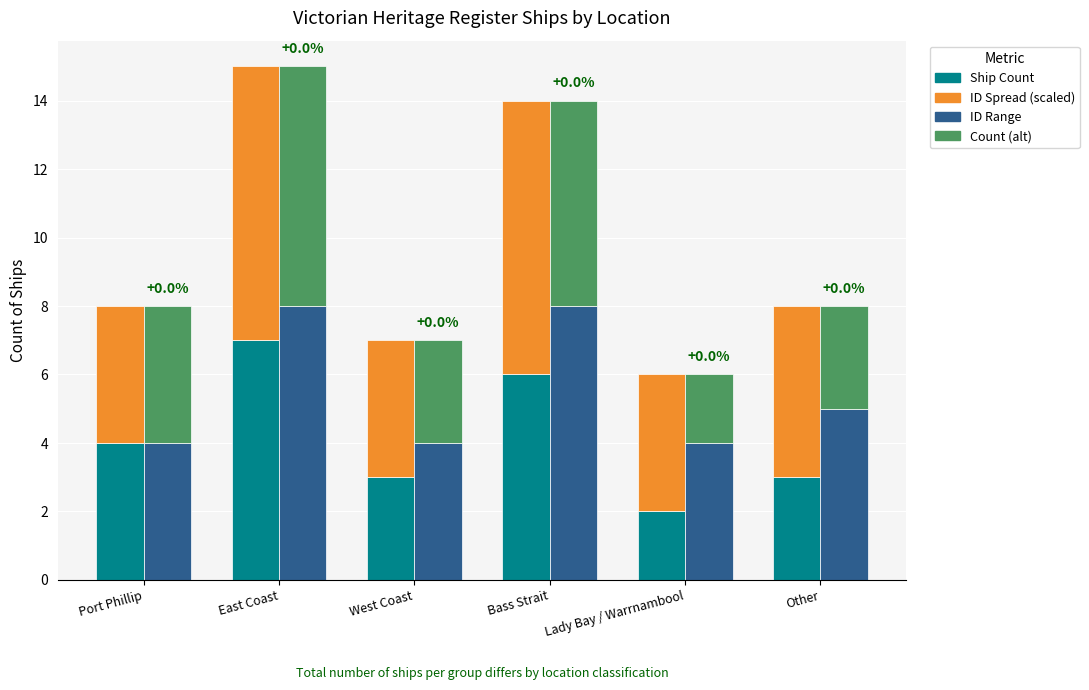

List the labels in order of Ship Count value, largest first.

East Coast, Bass Strait, Port Phillip, West Coast, Other, Lady Bay / Warrnambool